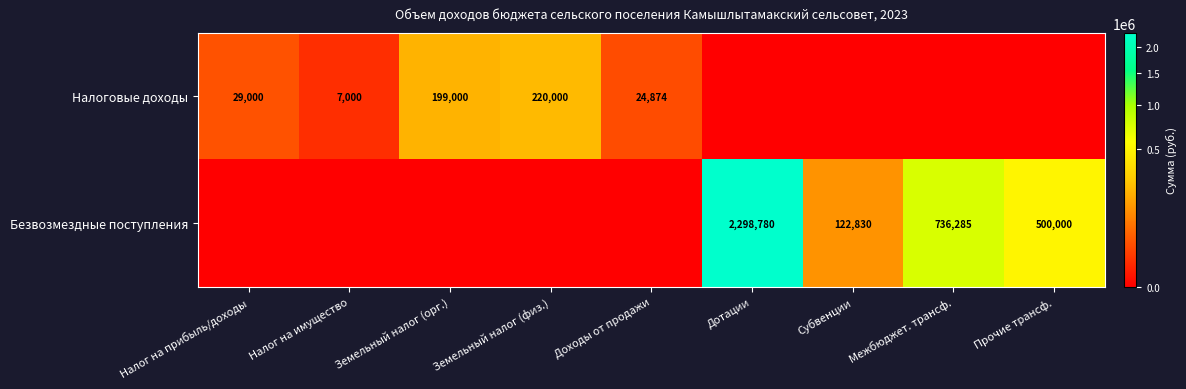

What is the total value across all series at Дотации?

2298780.1